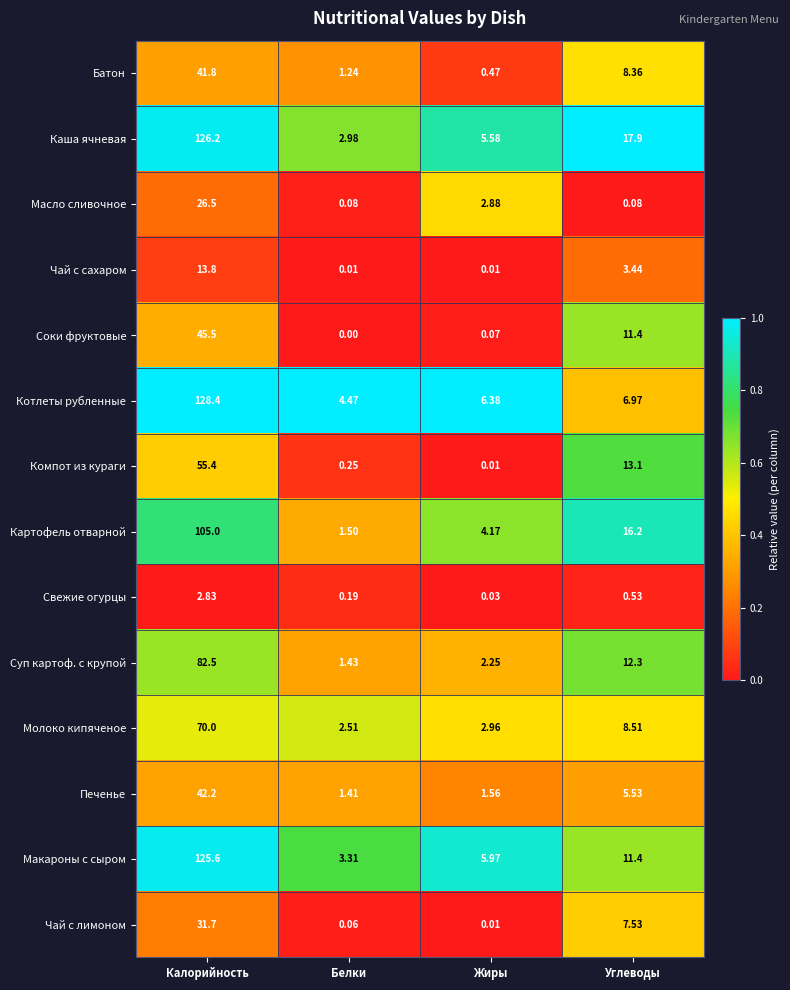

Which series has the largest range (max minus min)?

Котлеты рубленные